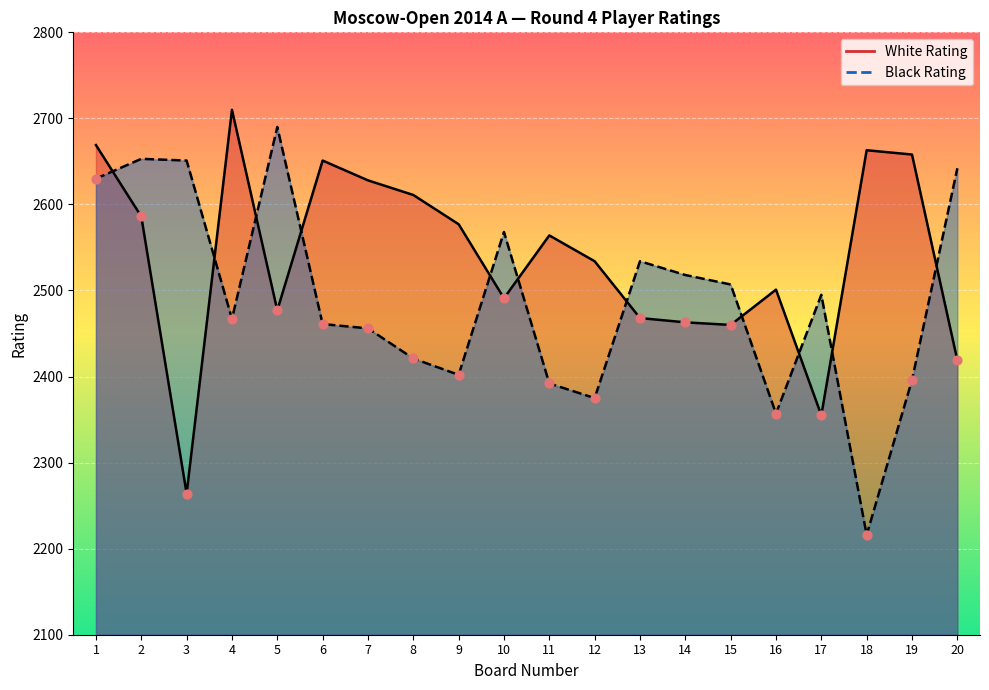

Is the value of Black Rating at 13 greater than the value of White Rating at 17?

Yes